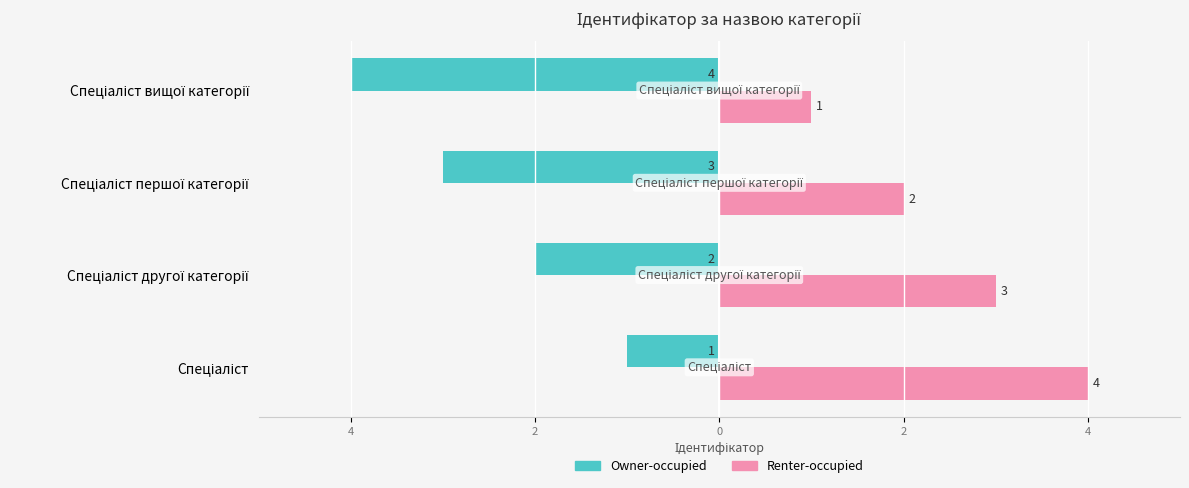

Where is Renter-occupied nearest to the value 2?

Спеціаліст першої категорії